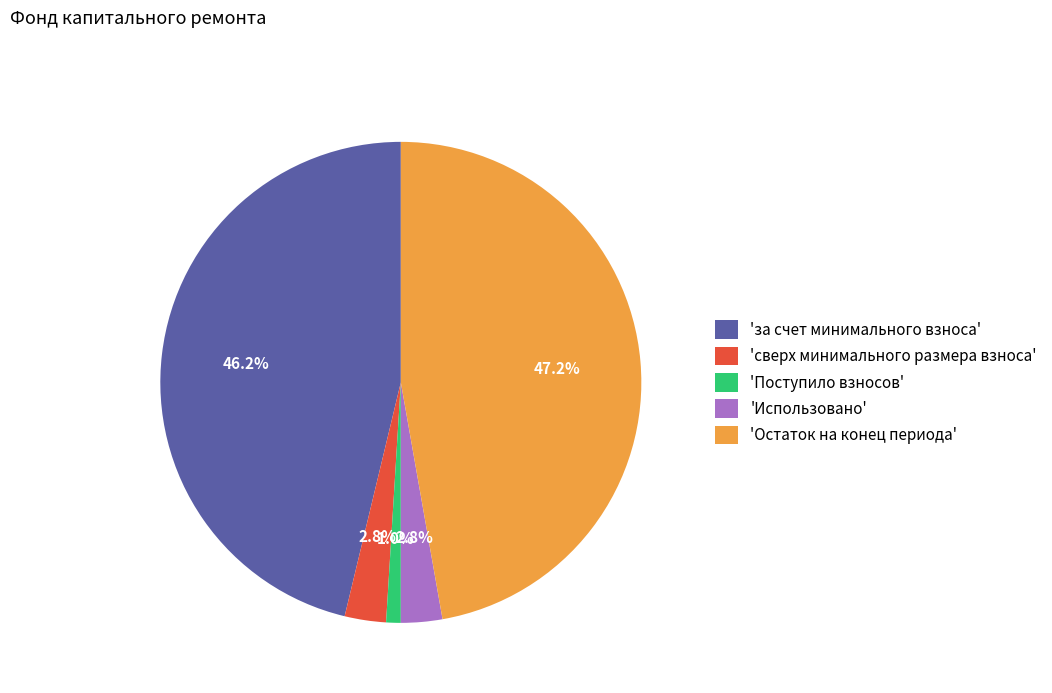

Which slice is the smallest?

'Поступило взносов'